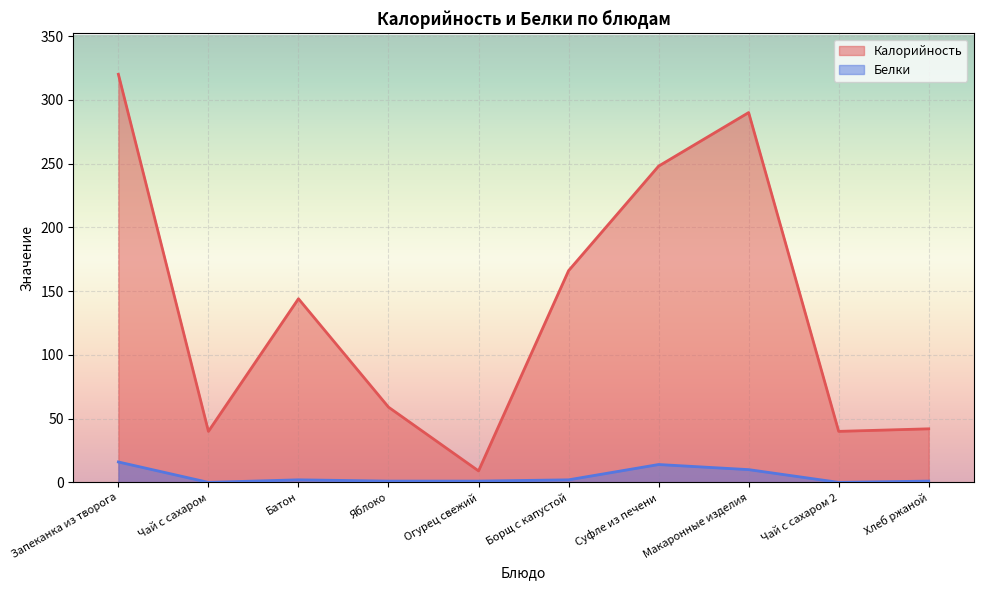

At which label does Калорийность reach its peak?

Запеканка из творога